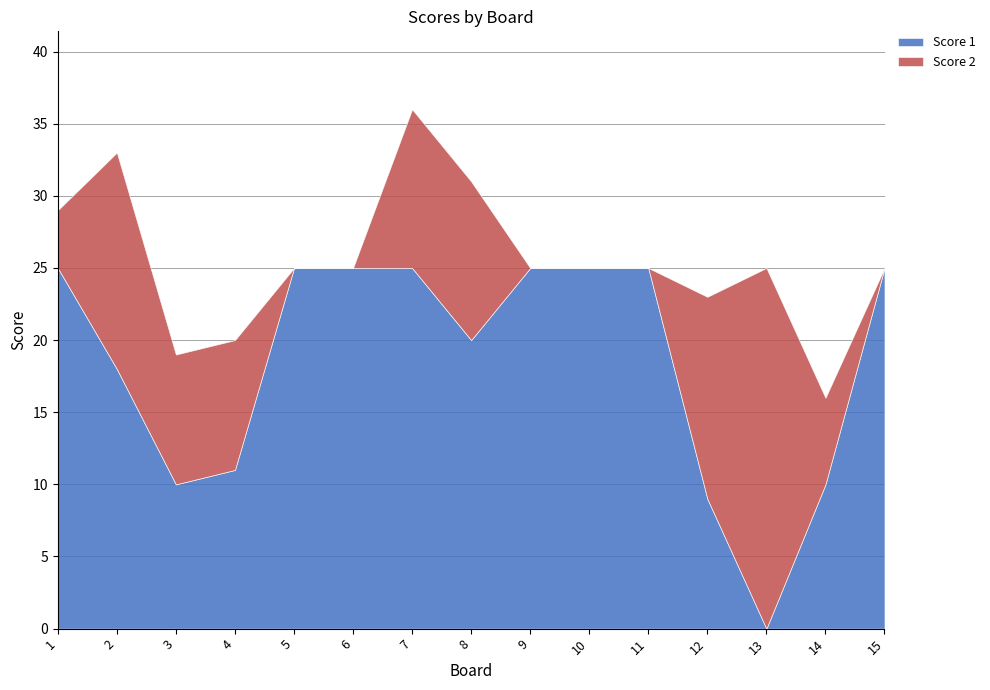

Reading left to right, list all the values displayed in this chart.

Score 1: 25	18	10	11	25	25	25	20	25	25	25	9	0	10	25
Score 2: 4	15	9	9	0	0	11	11	0	0	0	14	25	6	0